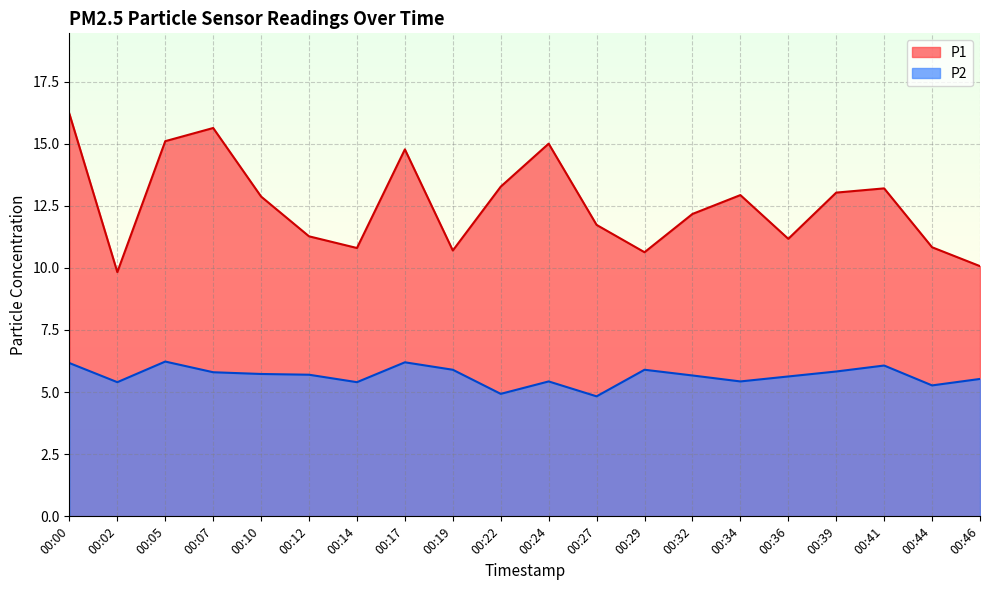

What is the total value across all series at 00:12?

17.0